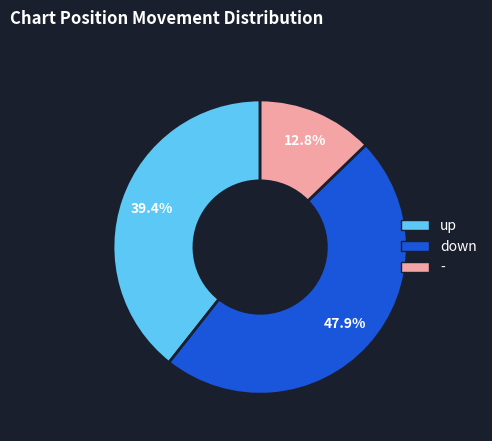

To the nearest percent, what is the difference between the largest and smallest slice percentages?

35%